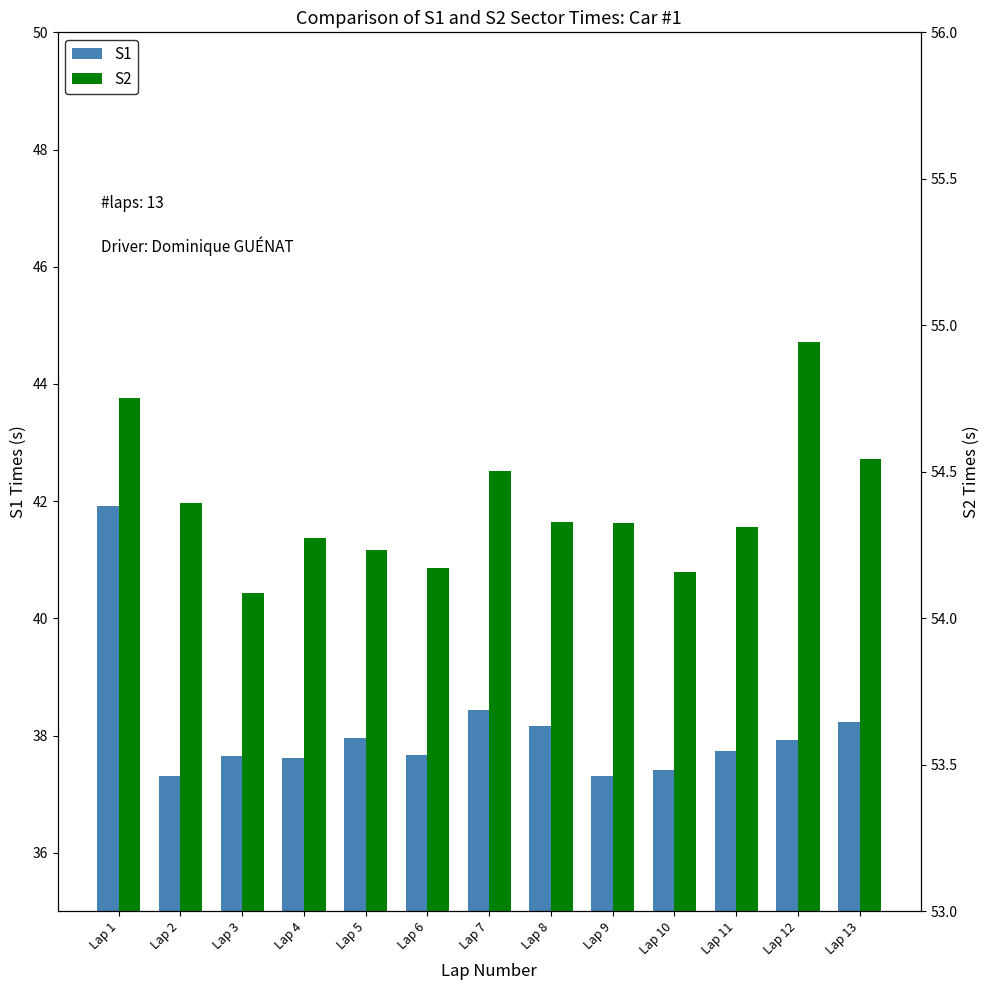

How many categories are shown in the chart?

13